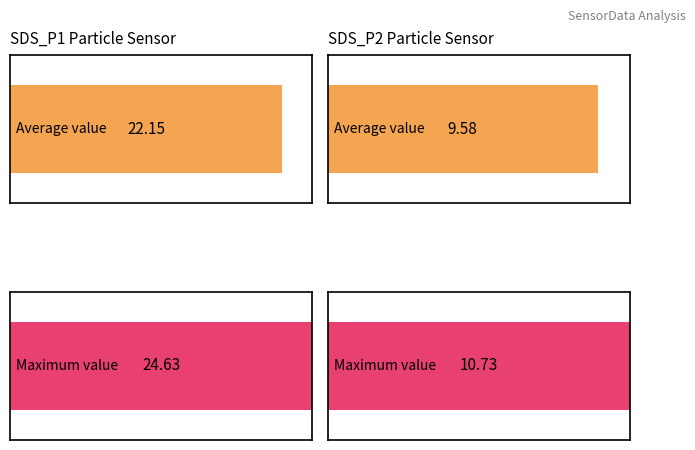

The SDS_P2 series shows 3.8 at 00:01. True or false?

False